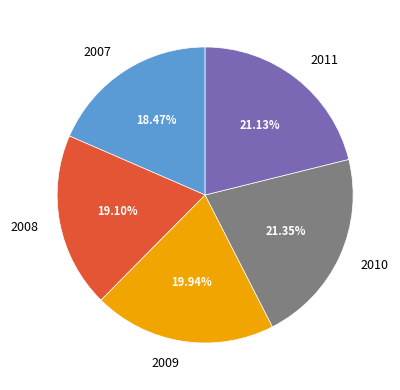

Is there any slice that represents more than half of the pie?

No